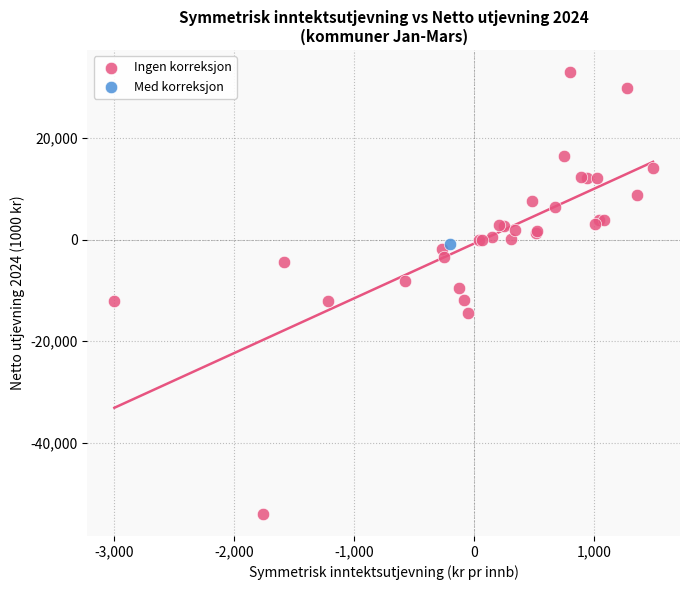

What are all the series names shown in the legend?

Ingen korreksjon, Med korreksjon